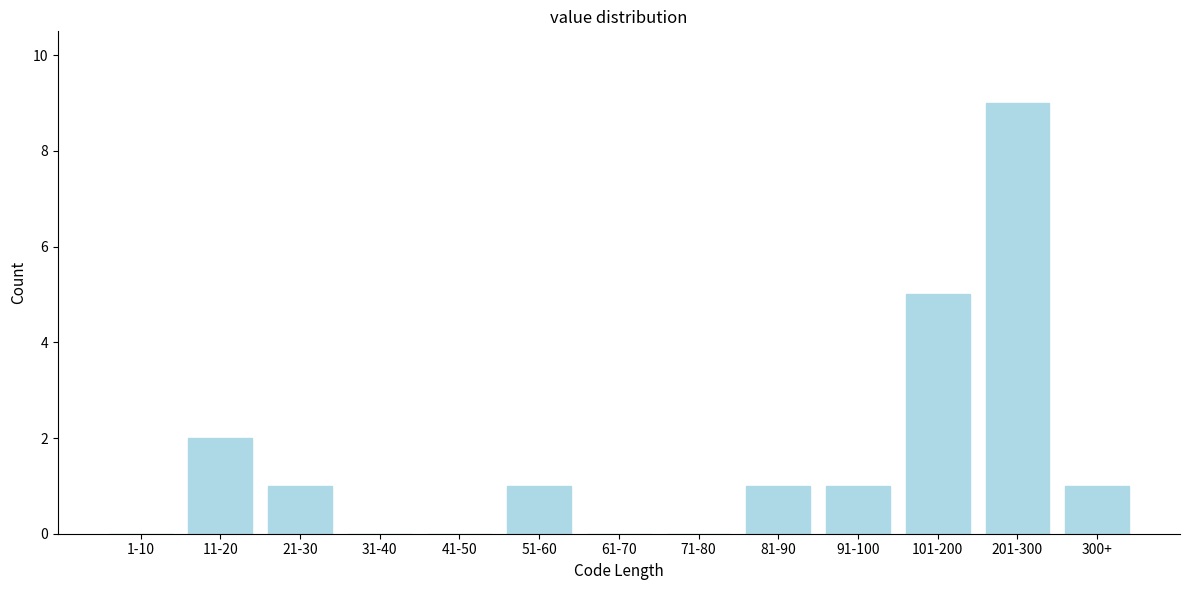

Reading left to right, list all the values displayed in this chart.

1-10=0	11-20=2	21-30=1	31-40=0	41-50=0	51-60=1	61-70=0	71-80=0	81-90=1	91-100=1	101-200=5	201-300=9	300+=1